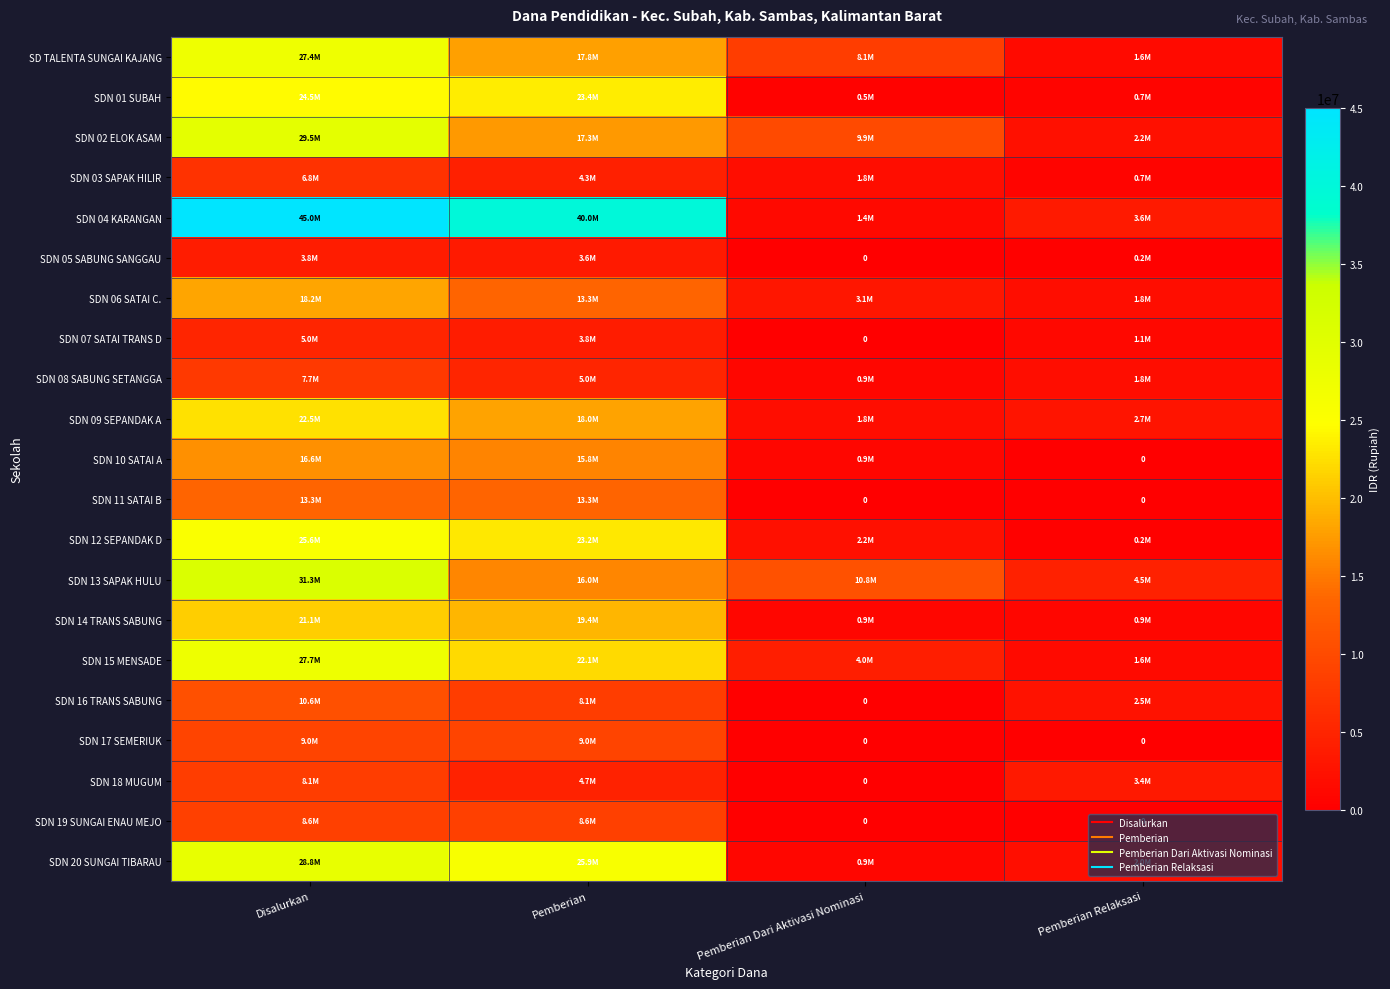

How many data points in SDN 16 TRANS SABUNG are above 8100000?

1